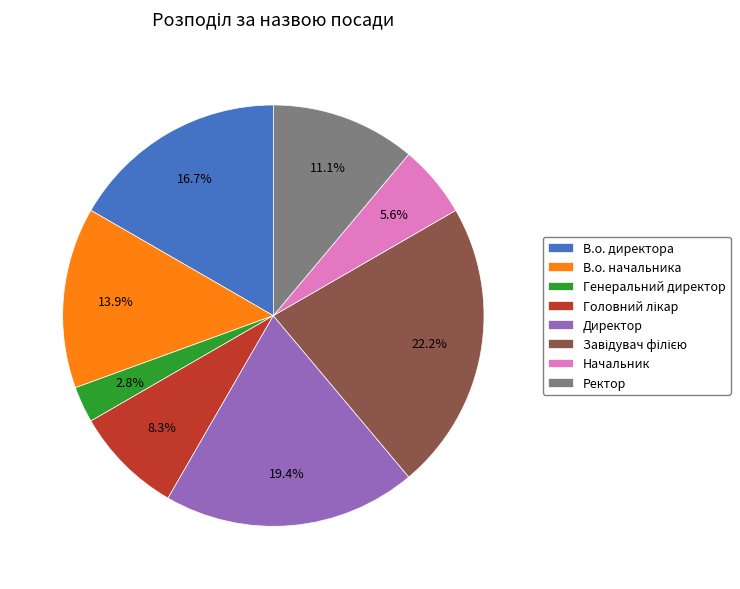

What percentage is the Генеральний директор slice, to the nearest percent?

3%